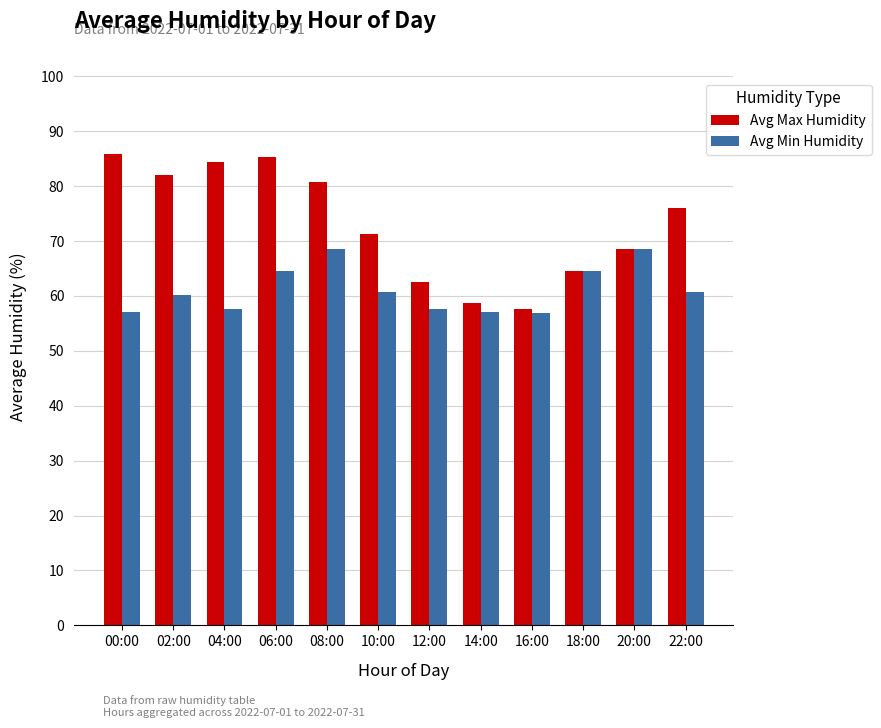

What is the label of the 10th bar from the left?

18:00